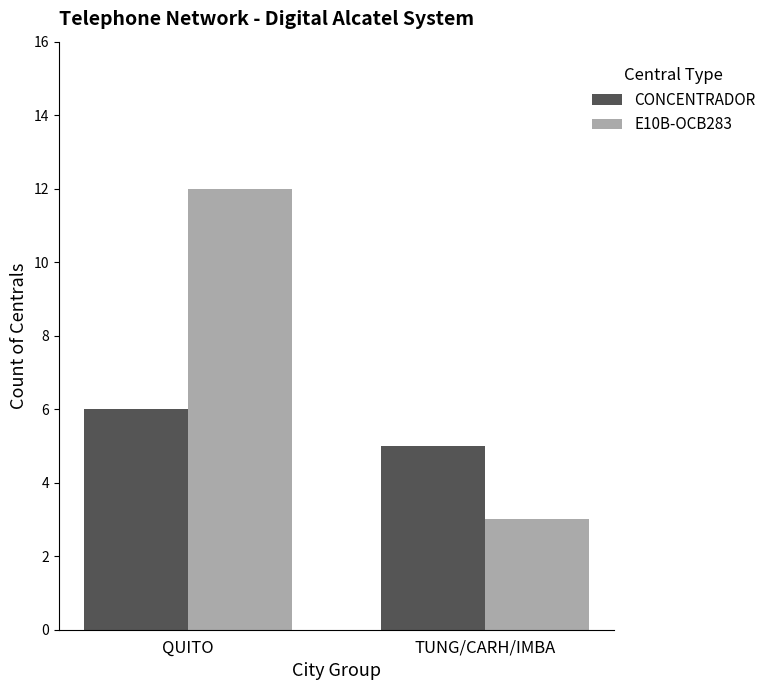

At which category does the chart reach its peak across all series?

QUITO